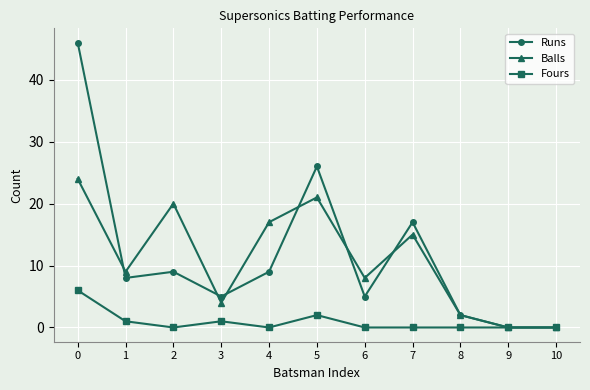

Is it true that Runs equals 5 at 3?

True